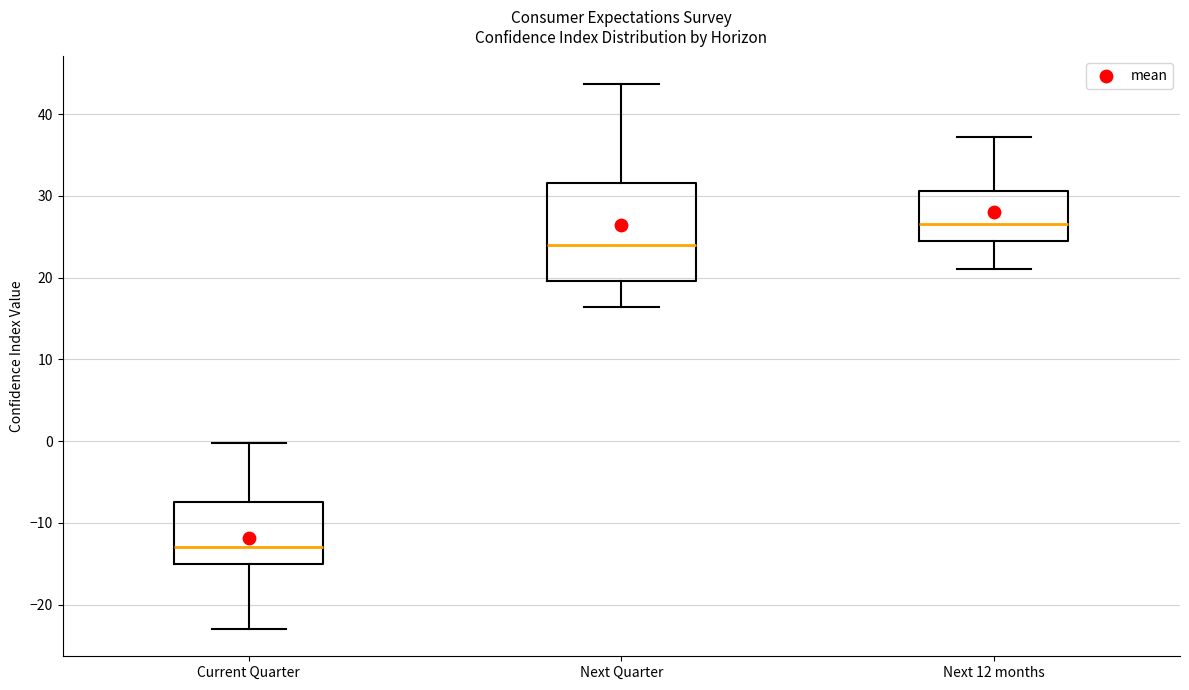

Where does the median line of the box for Next Quarter sit on the y-axis? The values are not printed on the chart, so give them approximately, as read against the axis.

24